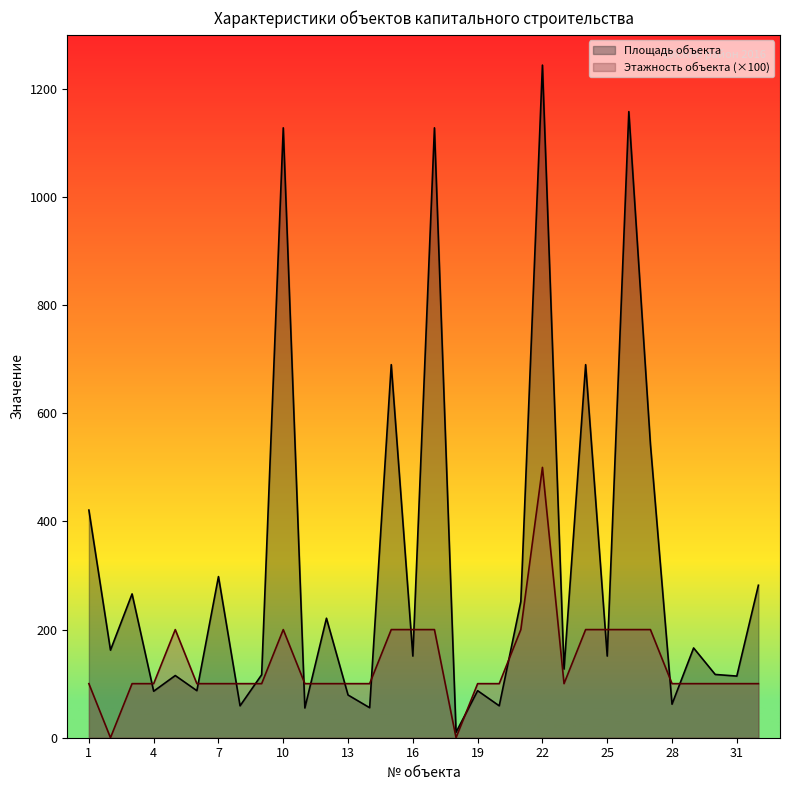

Between which two adjacent categories do Этажность объекта and Площадь объекта first intersect?

3 and 4